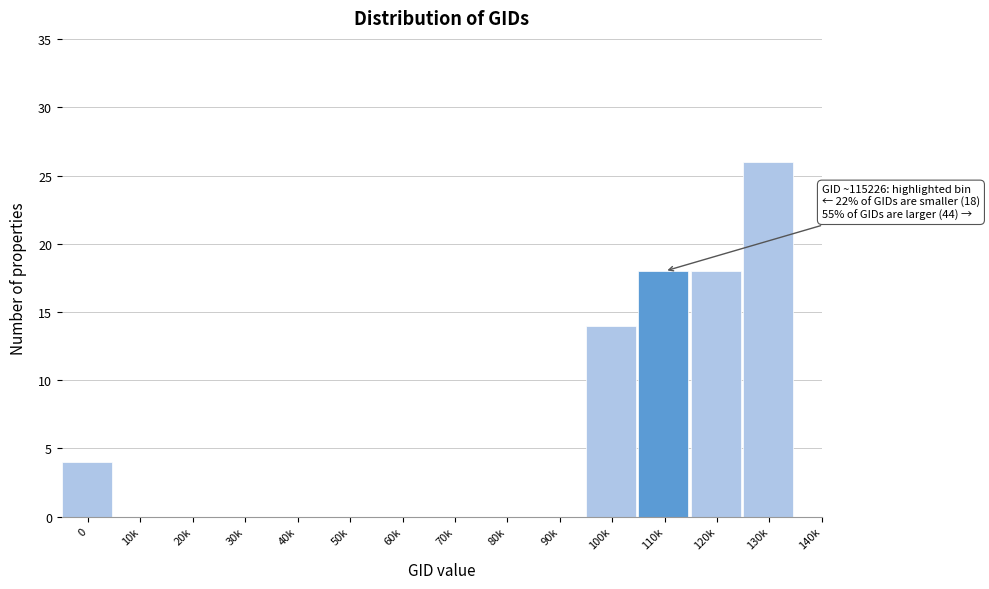

Reading left to right, what are all the values shown in this chart?

0=4	10k=0	20k=0	30k=0	40k=0	50k=0	60k=0	70k=0	80k=0	90k=0	100k=14	110k=18	120k=18	130k=26	140k=0